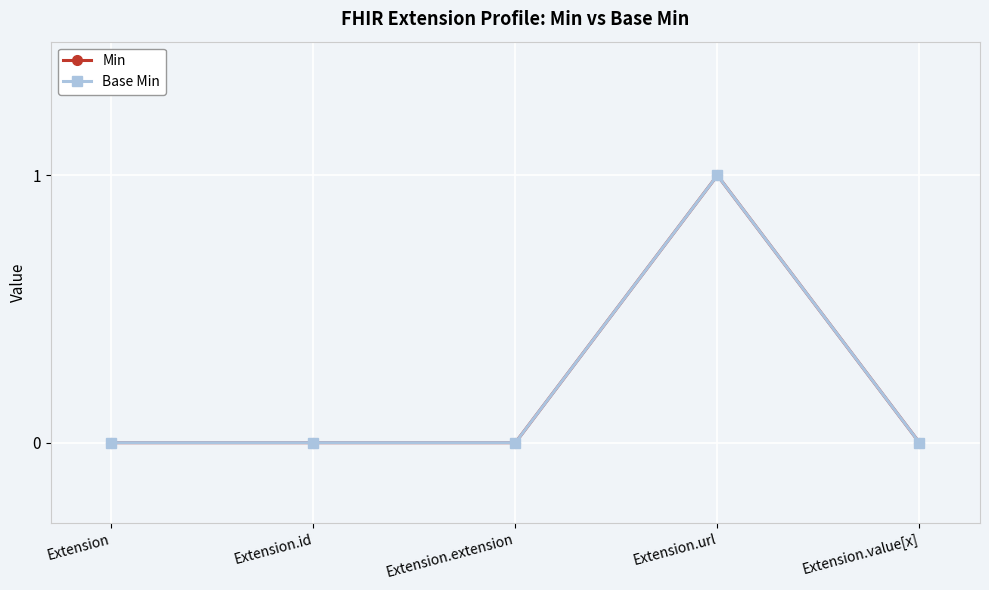

True or false: Min and Base Min cross at least once.

False